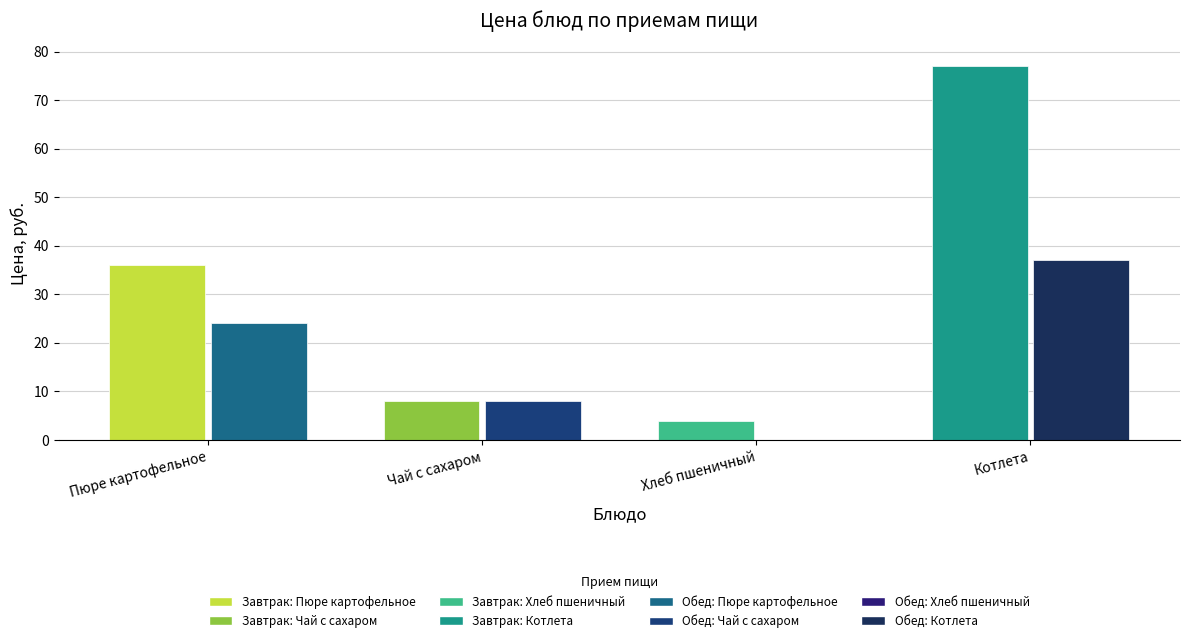

How many bars are there in each group?

2